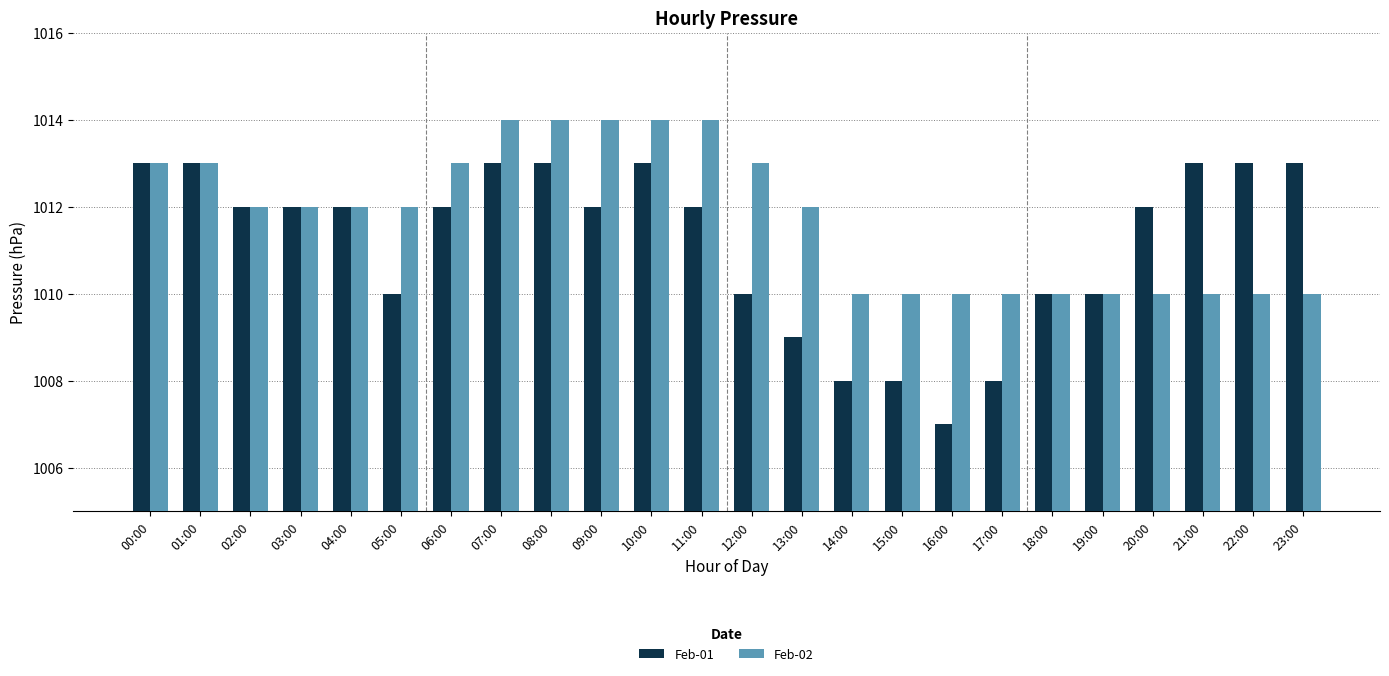

Which category has the lowest value across all series?

16:00